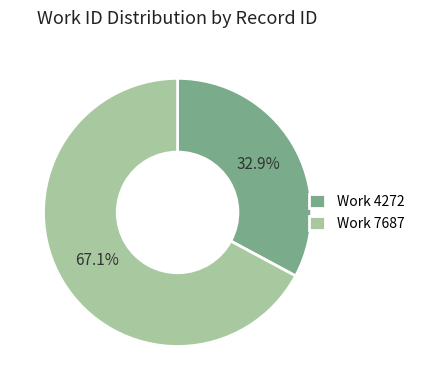

Is the sum of Work 7687 and Work 4272 greater than half?

Yes